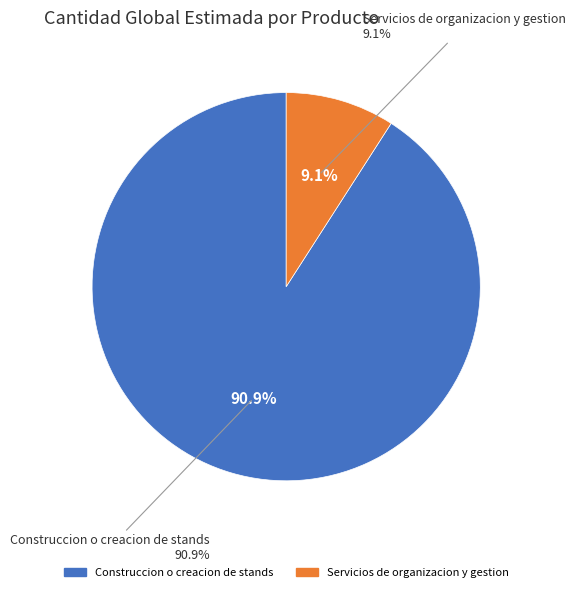

Is it true that Servicios de organizacion y gestion is 9% of the pie?

True